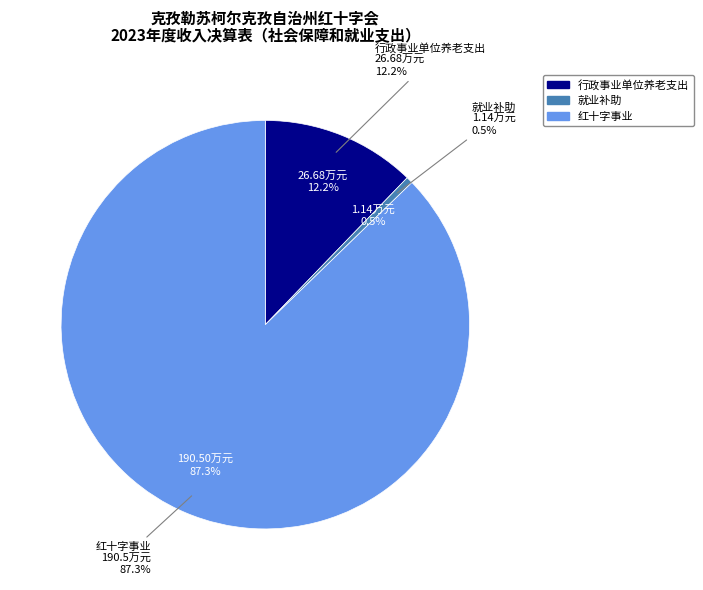

Which slice is the largest?

红十字事业